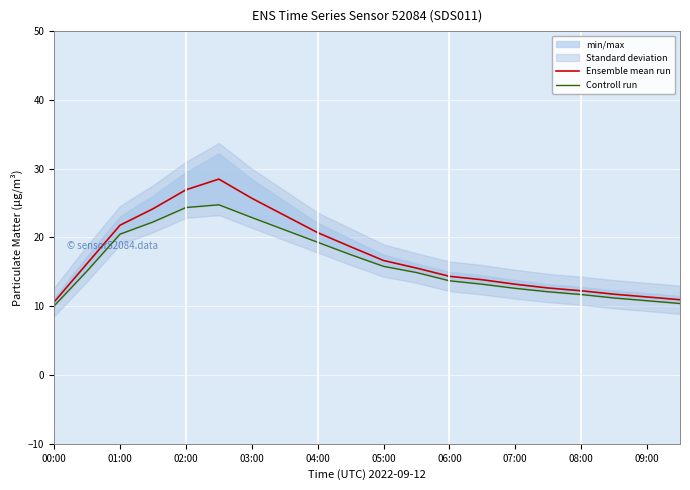

What is the sum of all Ensemble mean run values?

349.0